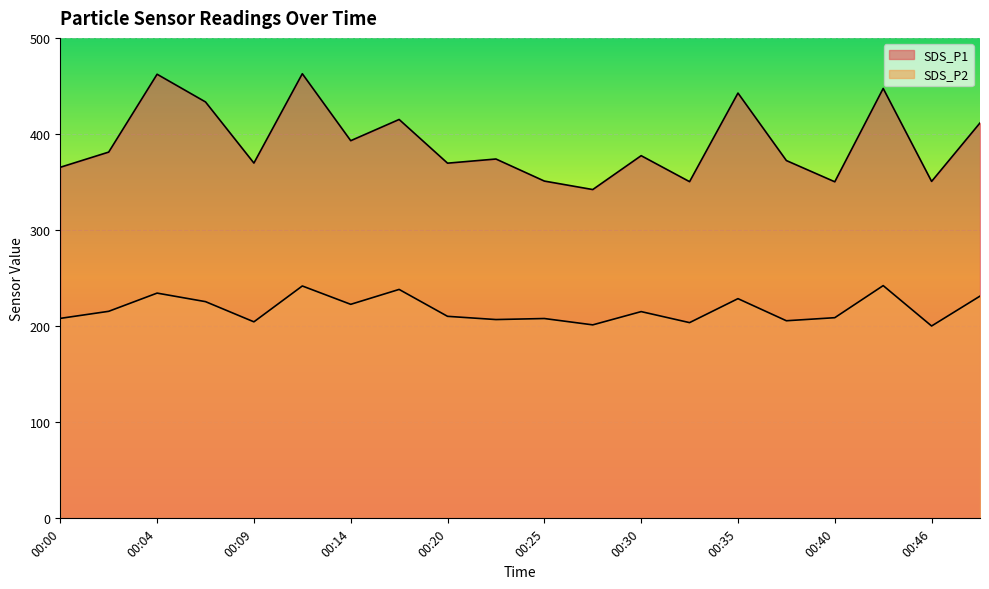

Between 00:22 and 00:48, which is larger?

00:48